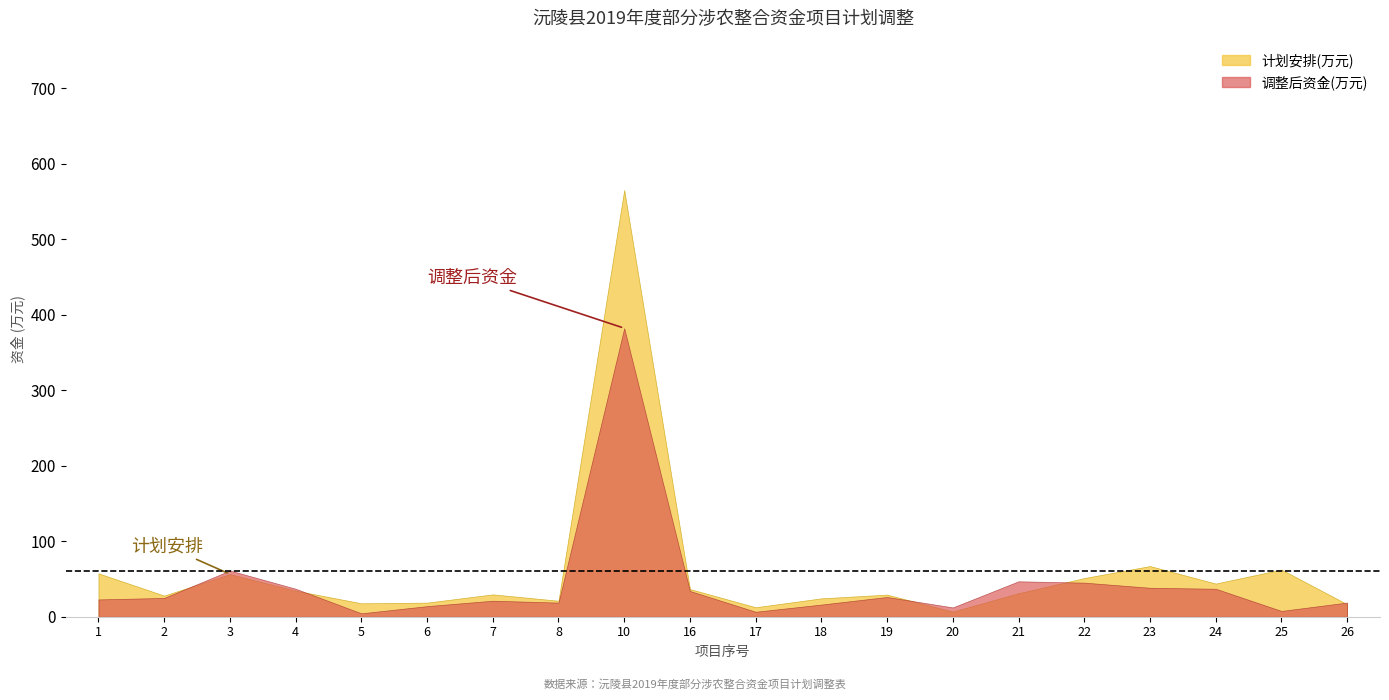

Is it true that 调整后资金(万元) equals 22.9 at 1?

True